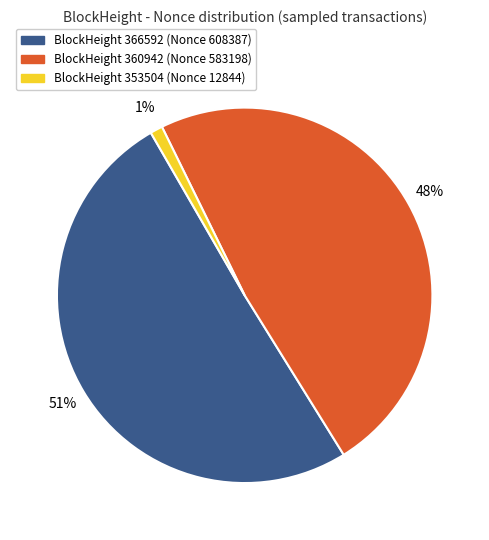

To the nearest percent, what is the average slice percentage?

33%